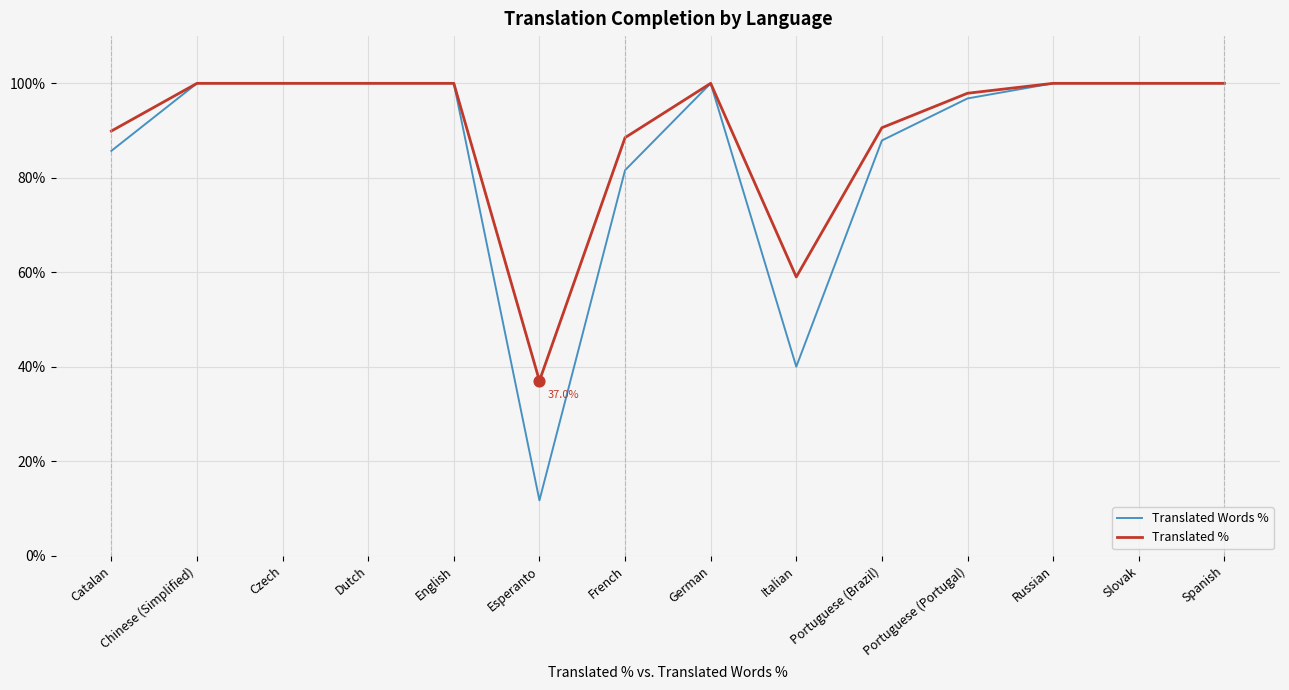

Which series has the largest range (max minus min)?

Translated Words %